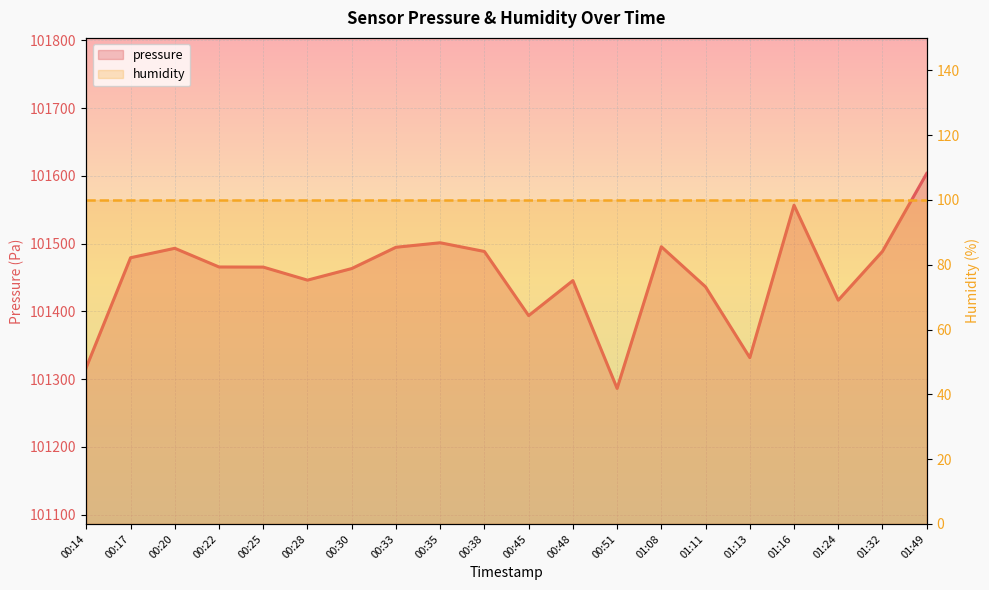

Approximately how many times larger is the value at 01:32 compared to 00:25?

1.0